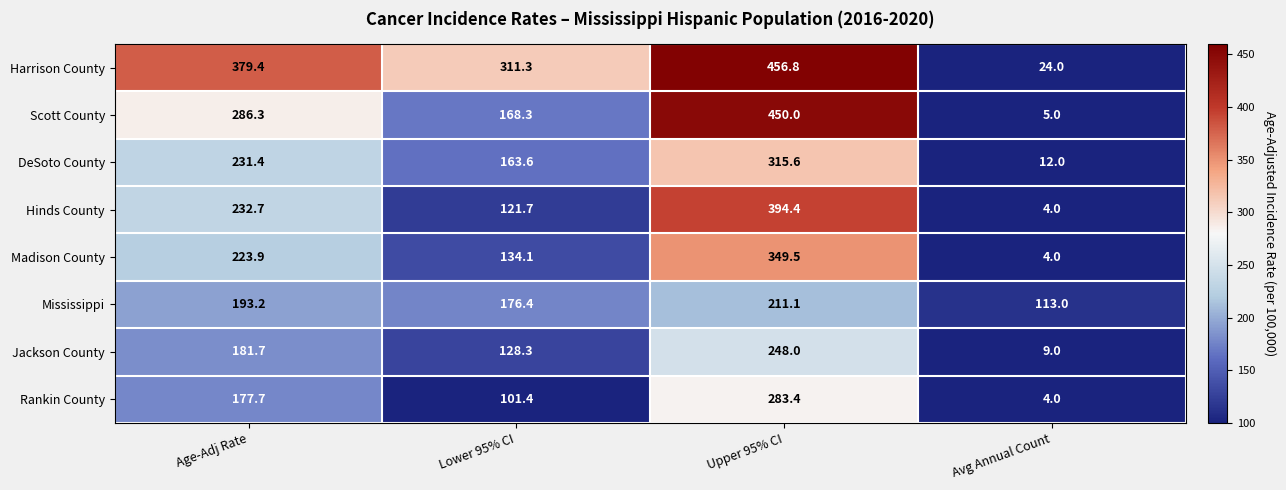

List the labels in order of Mississippi value, largest first.

Upper 95% CI, Age-Adj Rate, Lower 95% CI, Avg Annual Count